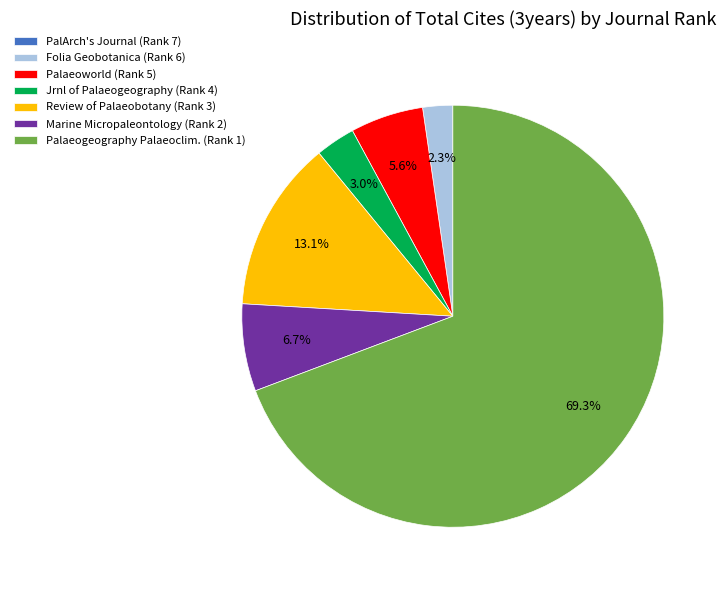

To the nearest percent, what percentage of the pie is Review of Palaeobotany (Rank 3)?

13%